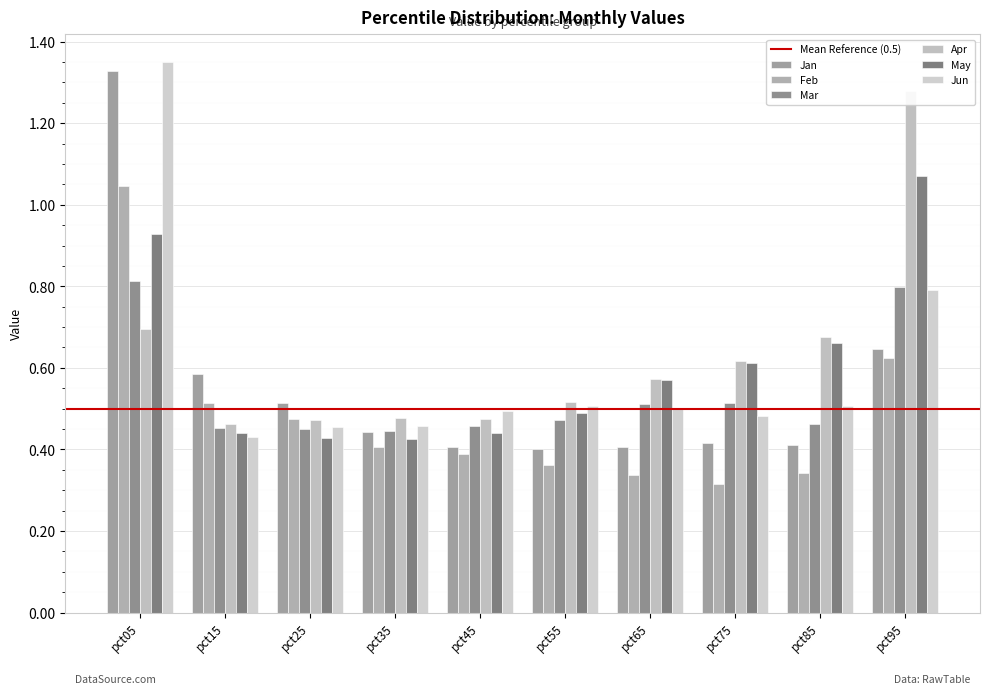

What is the total value across all series at pct65?

2.9